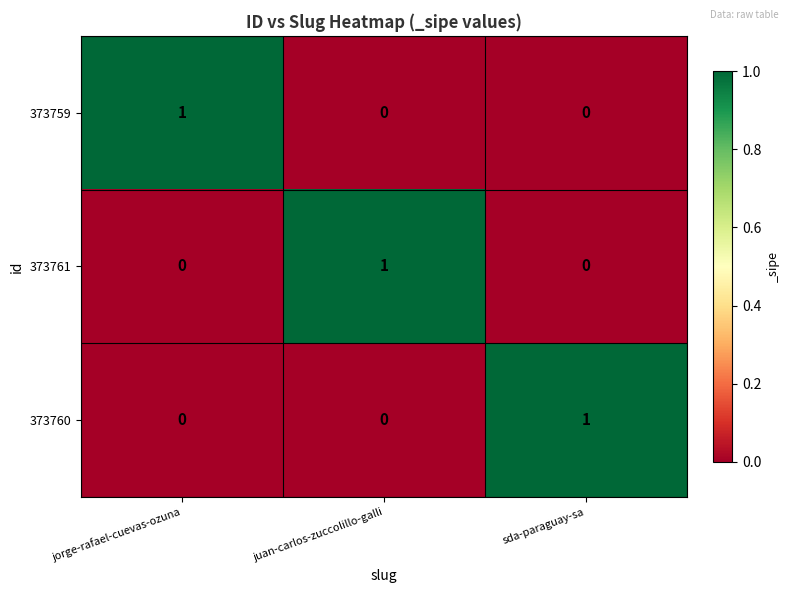

What is the spread (max minus min) of values at sda-paraguay-sa?

1